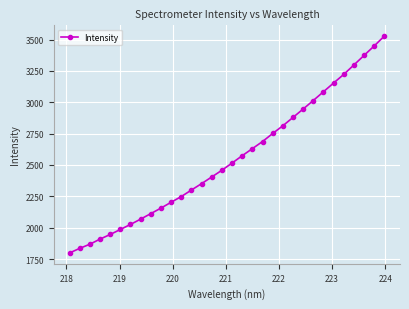

What is the sum of all values?

81585.8